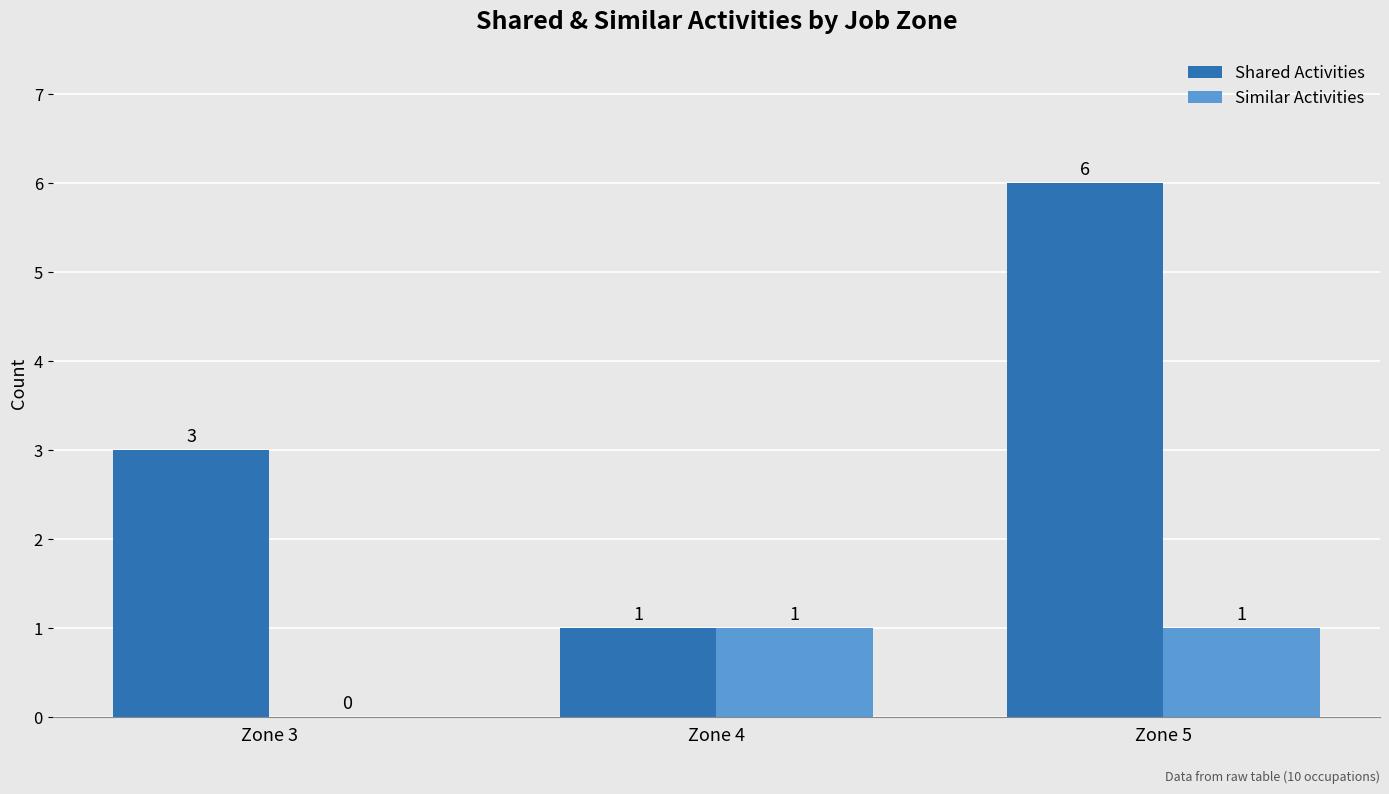

What is the total value across all series at Zone 4?

2